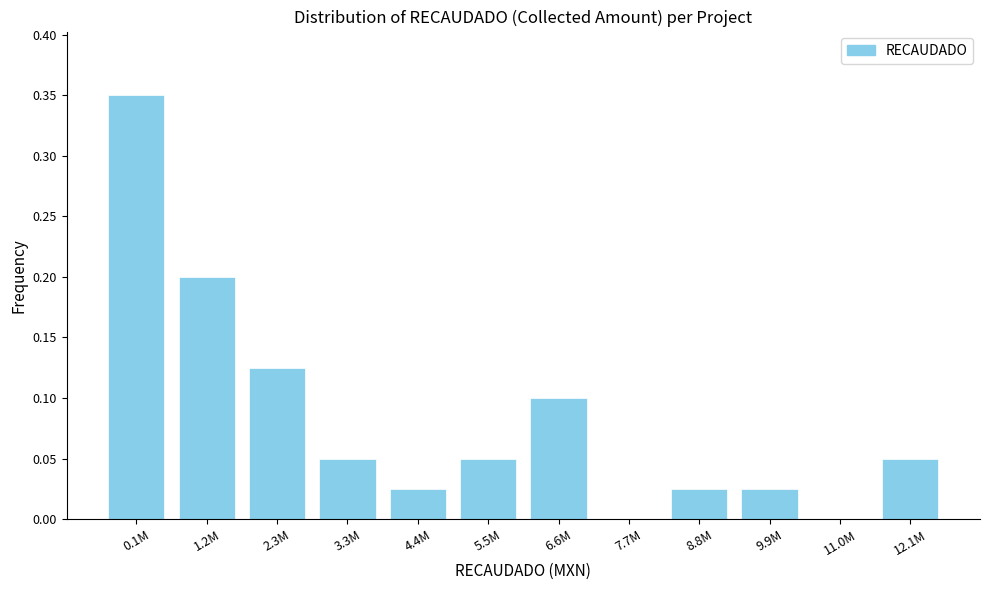

Is it true that the value at 12.1M is 0.0?

False